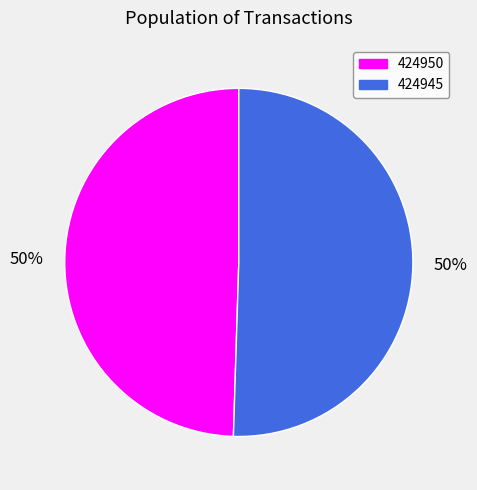

To the nearest percent, what is the average slice percentage?

50%